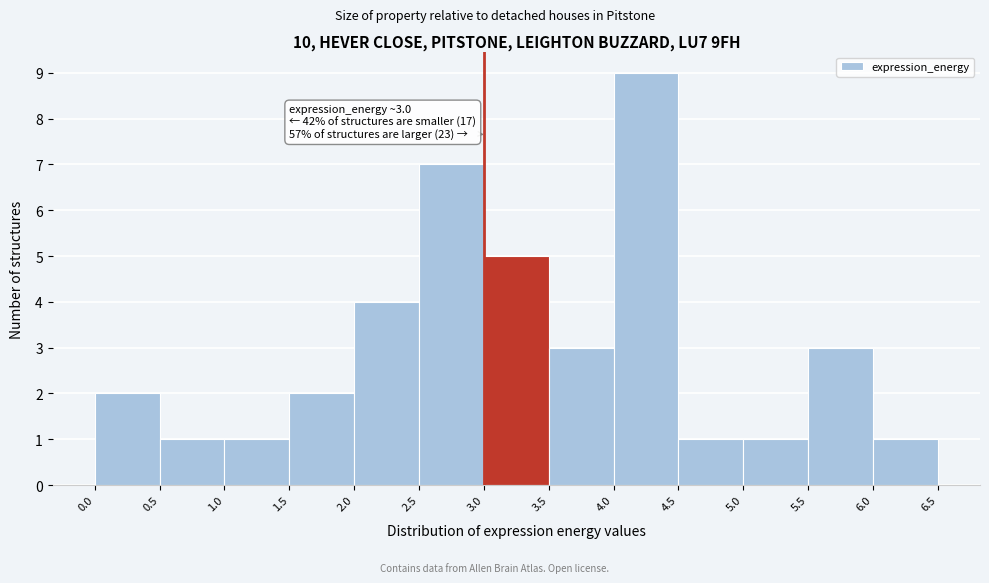

Which range on the x-axis has the tallest bar?

4.0 to 4.5